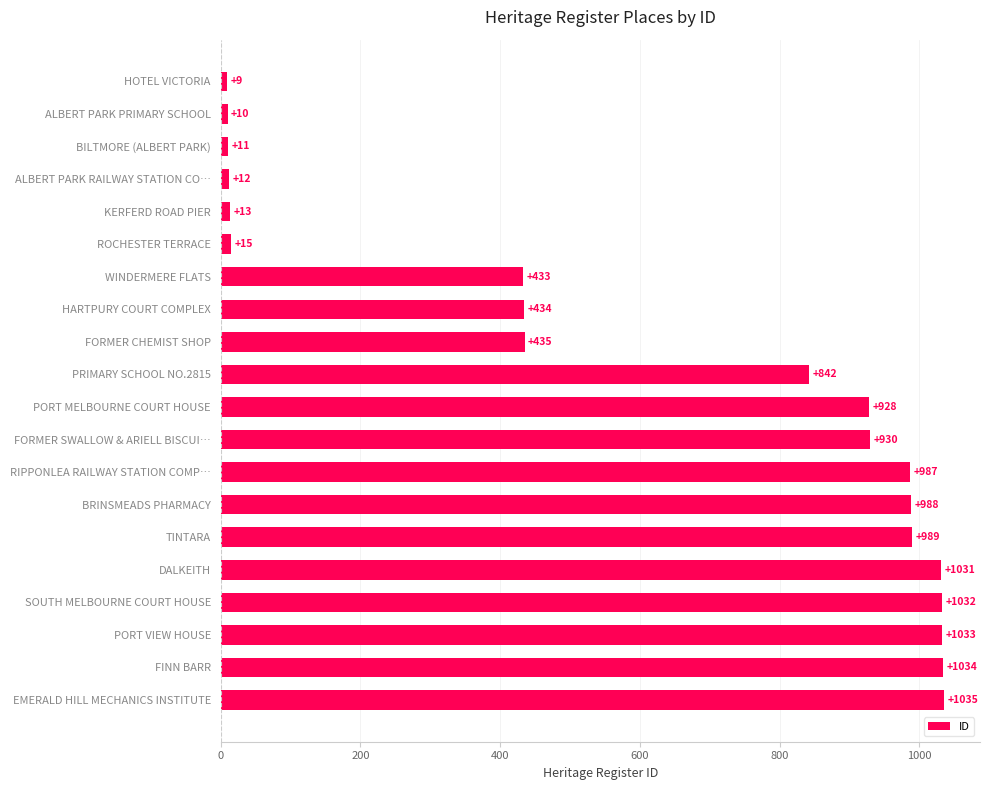

What is the minimum value shown in the chart?

9